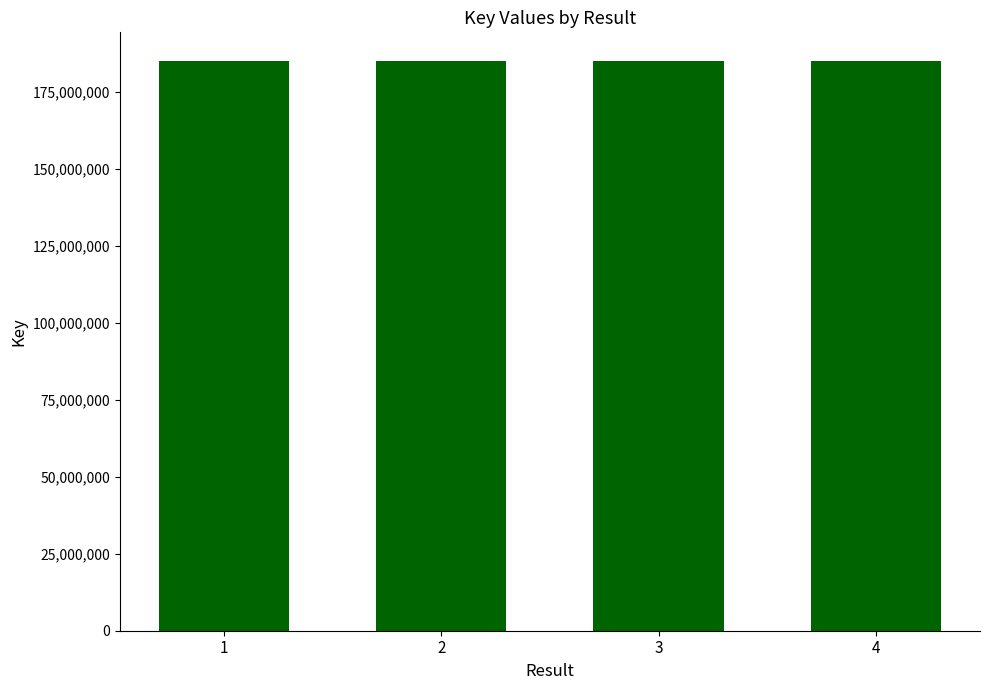

The value at 4 is 112951700. True or false?

False